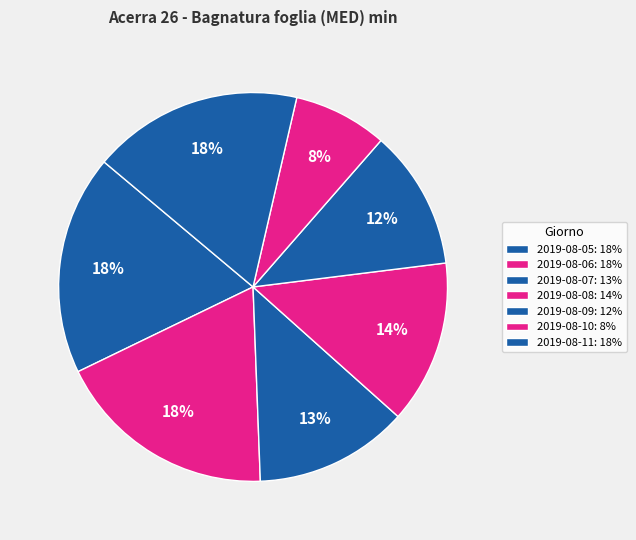

How many segments does this pie chart have?

7